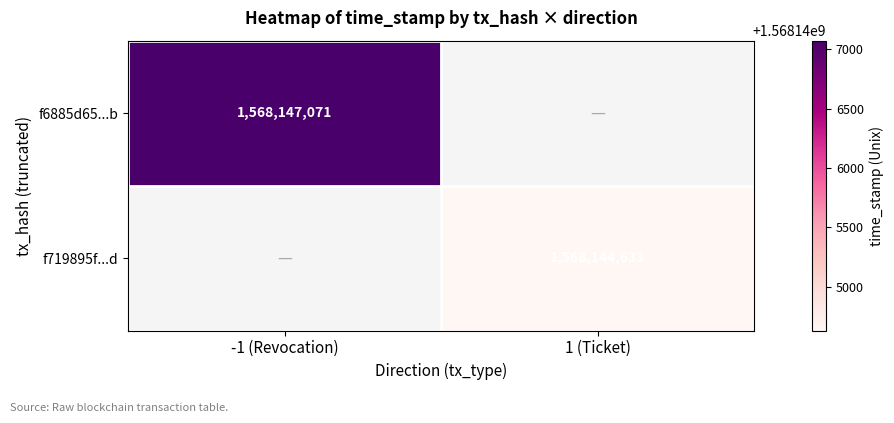

How many distinct data groups are displayed?

2